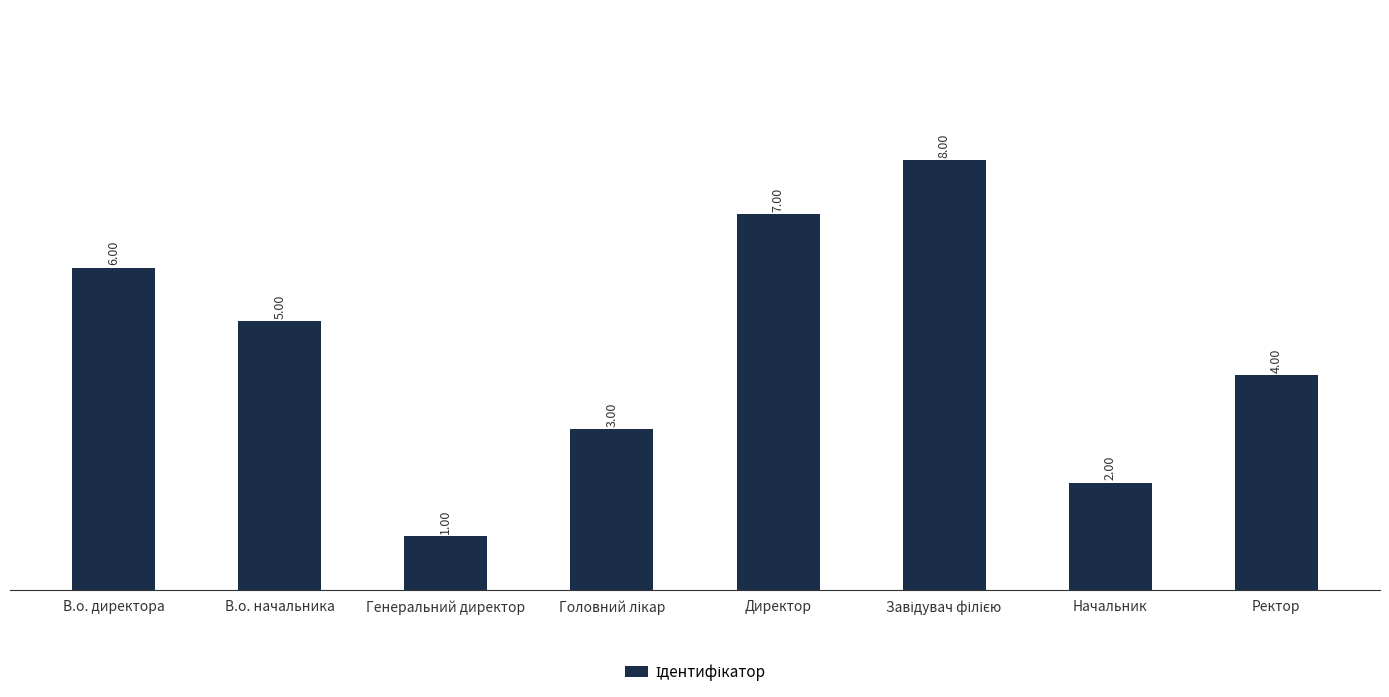

Count the values in the range 3 to 7.

5